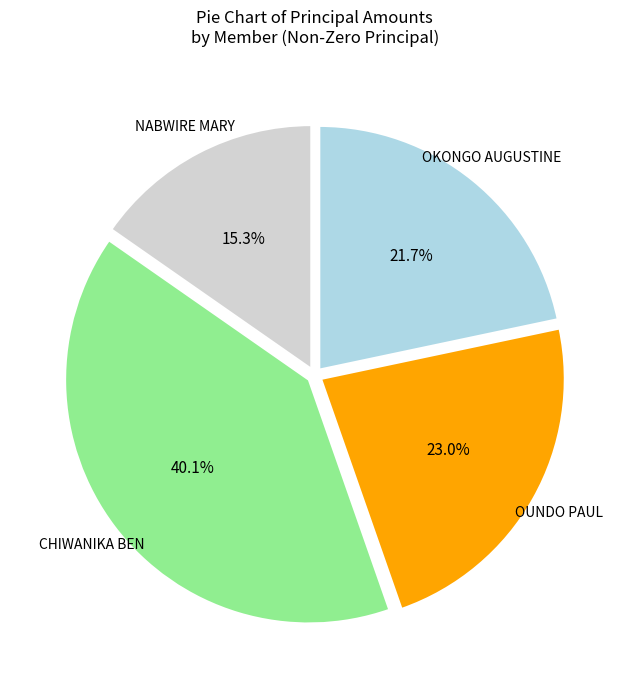

Does any single category account for the majority?

No